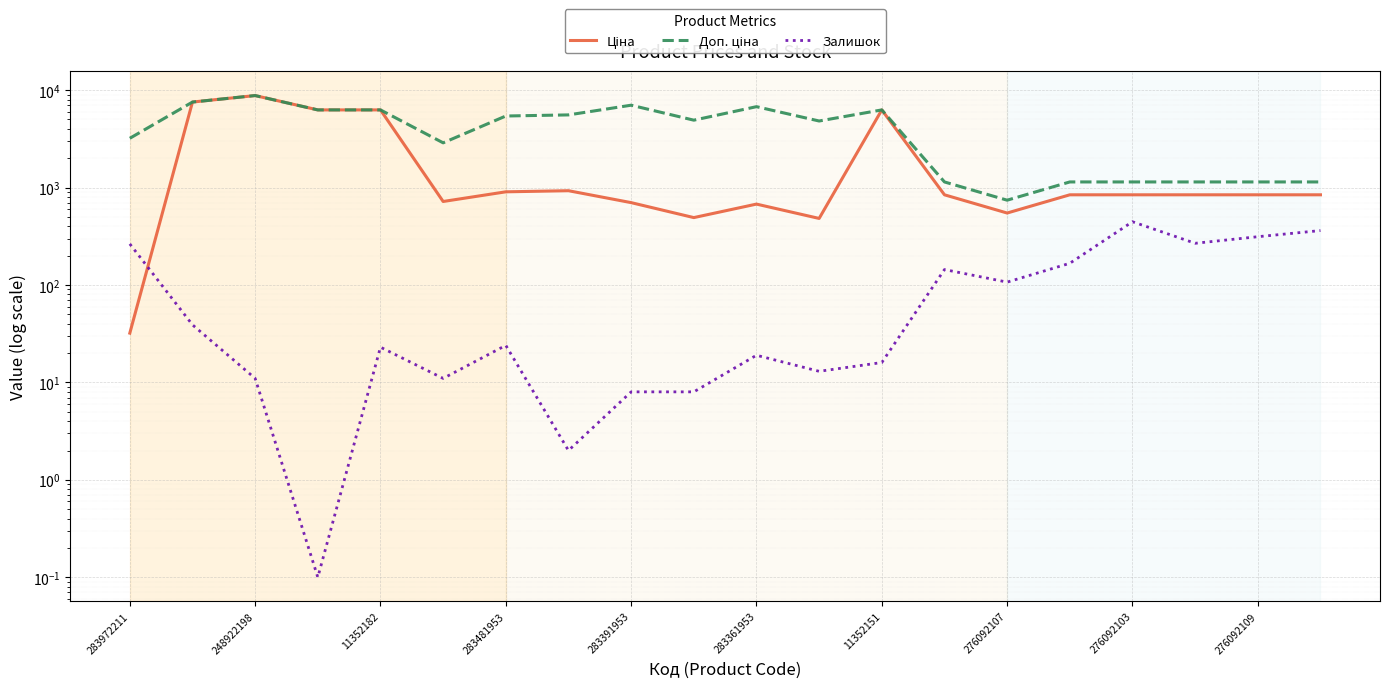

List the labels in order of Ціна value, smallest first.

283972211, 11, 276092109, 14, 10, 276092103, 283361953, 13, 15, 16, 17, 18, 19, 11352151, 276092107, 283481953, 283391953, 12, 248922198, 11352182